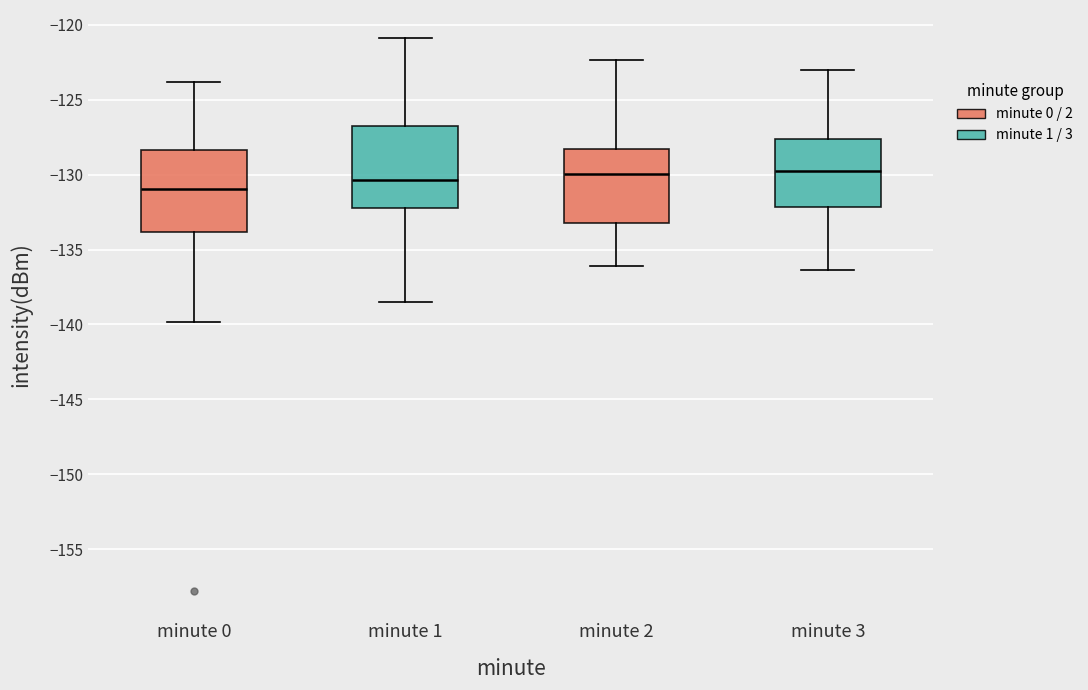

Reading left to right, read every box against the y-axis: the position of its median line, the range the box covers, and the ends of its whiskers. The values are not printed on the chart, so give them approximately, as read against the axis.

minute 0: median -131.0, box -134.0 to -128.5, whiskers -140.0 to -124.0
minute 1: median -130.5, box -132.0 to -126.5, whiskers -138.5 to -121.0
minute 2: median -130.0, box -133.5 to -128.5, whiskers -136.0 to -122.5
minute 3: median -130.0, box -132.0 to -127.5, whiskers -136.5 to -123.0